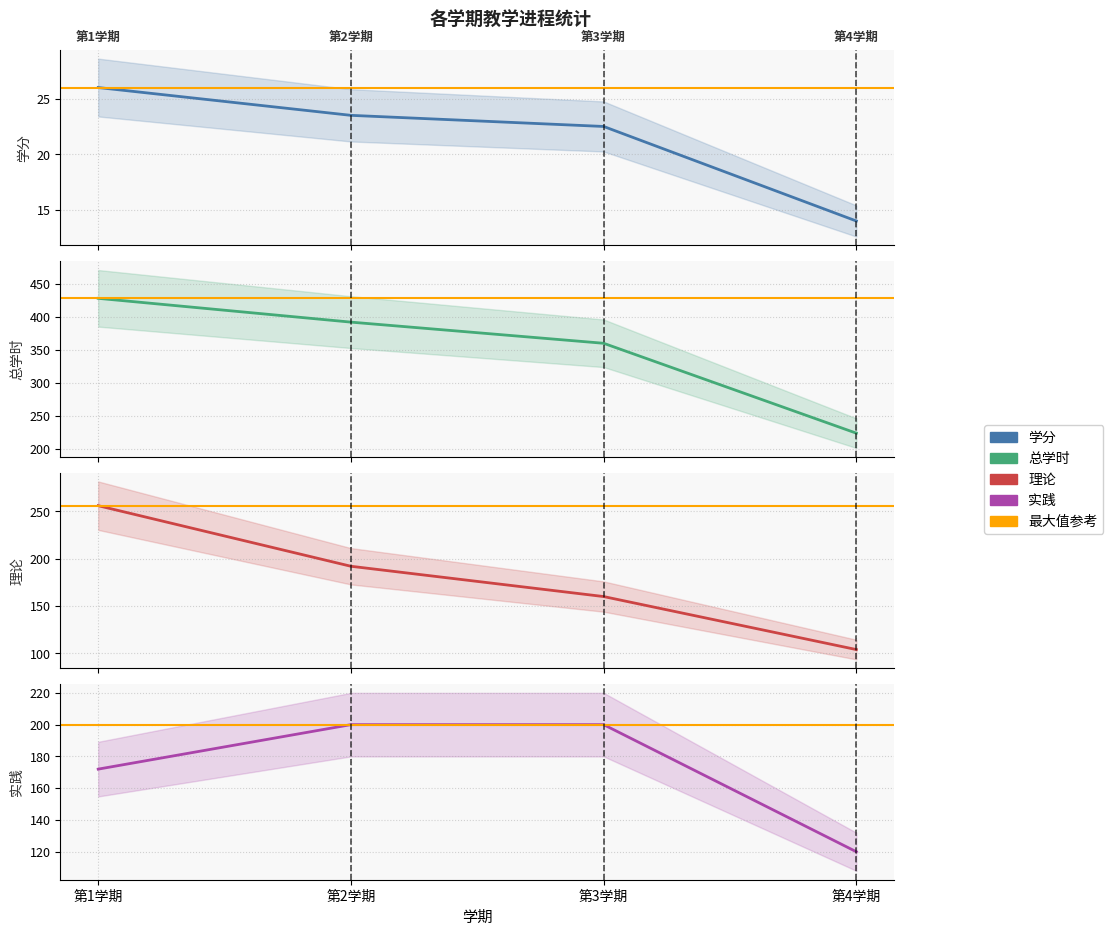

At which category is the sum across all series the highest?

第1学期